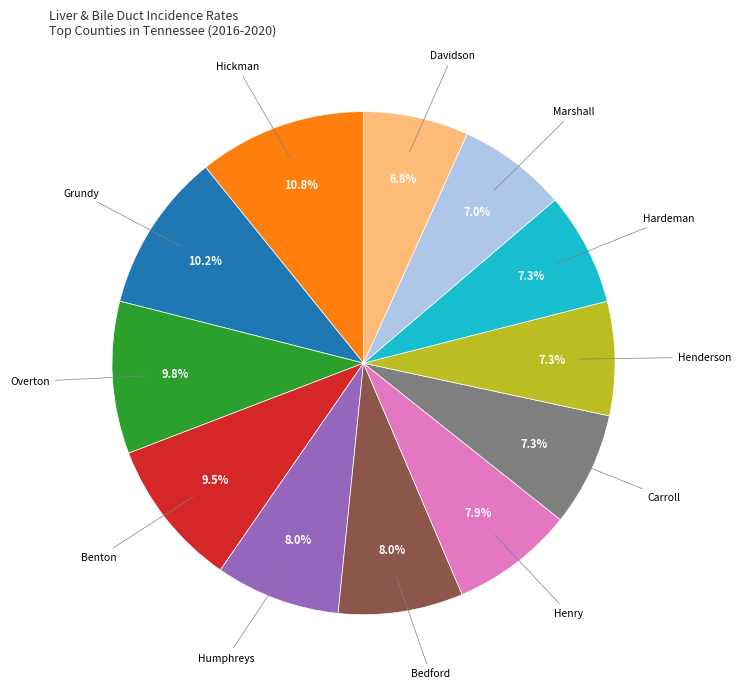

Is there a majority slice in this chart?

No